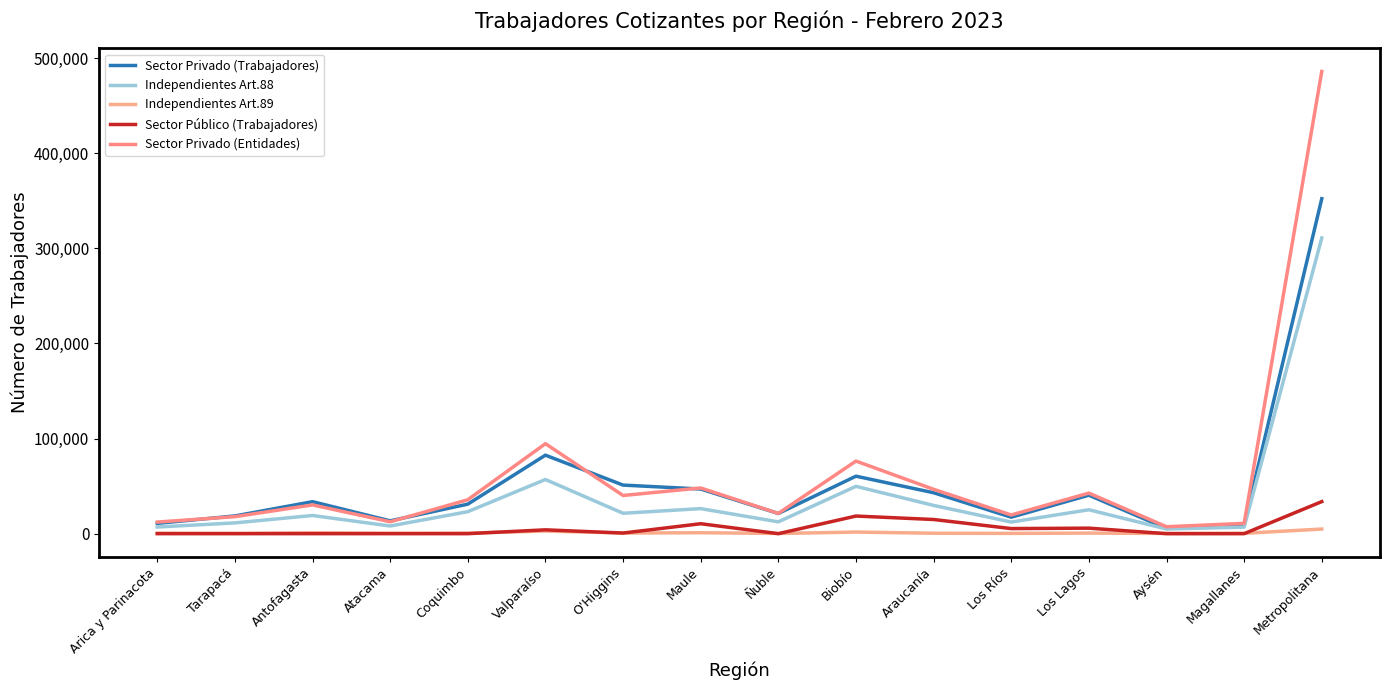

Rank the series by their maximum value, from highest to lowest.

Sector Privado (Entidades), Sector Privado (Trabajadores), Independientes Art.88, Sector Público (Trabajadores), Independientes Art.89